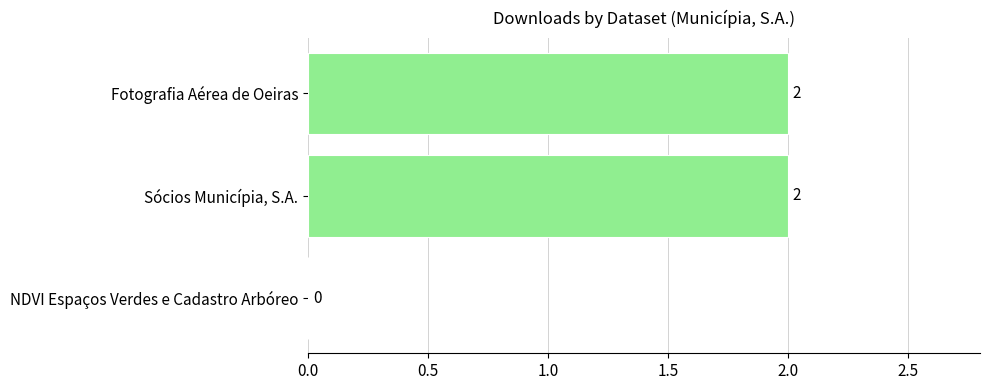

True or false: the data shows -1 at NDVI Espaços Verdes e Cadastro Arbóreo.

False